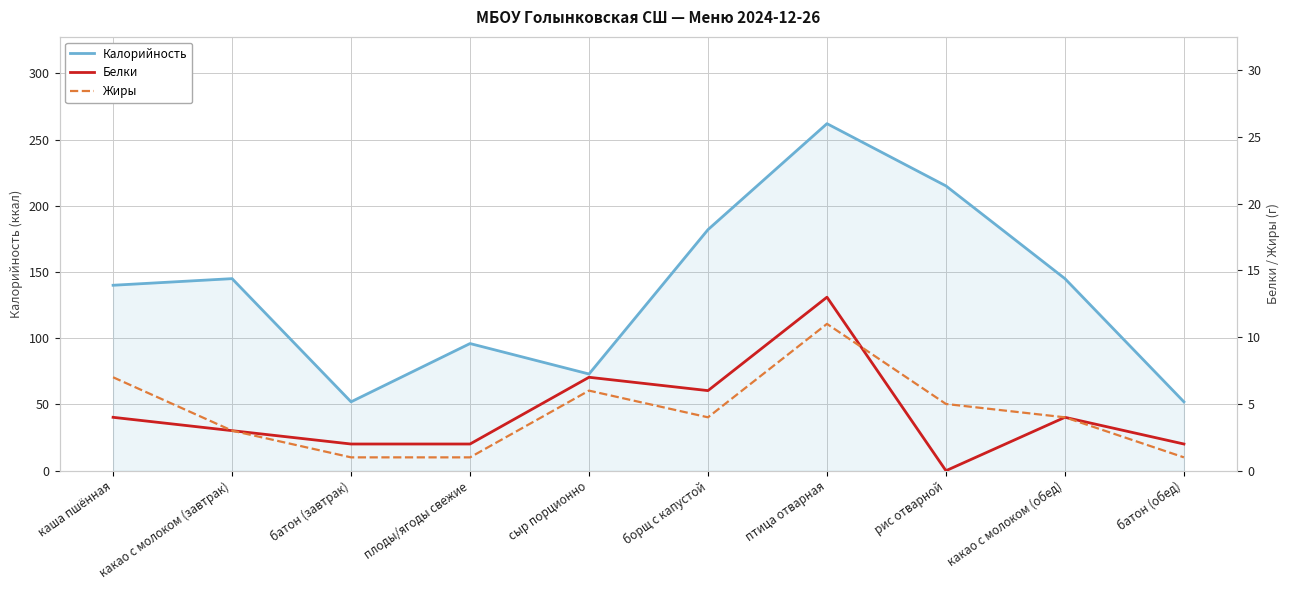

What is the total value across all series at рис отварной?

220